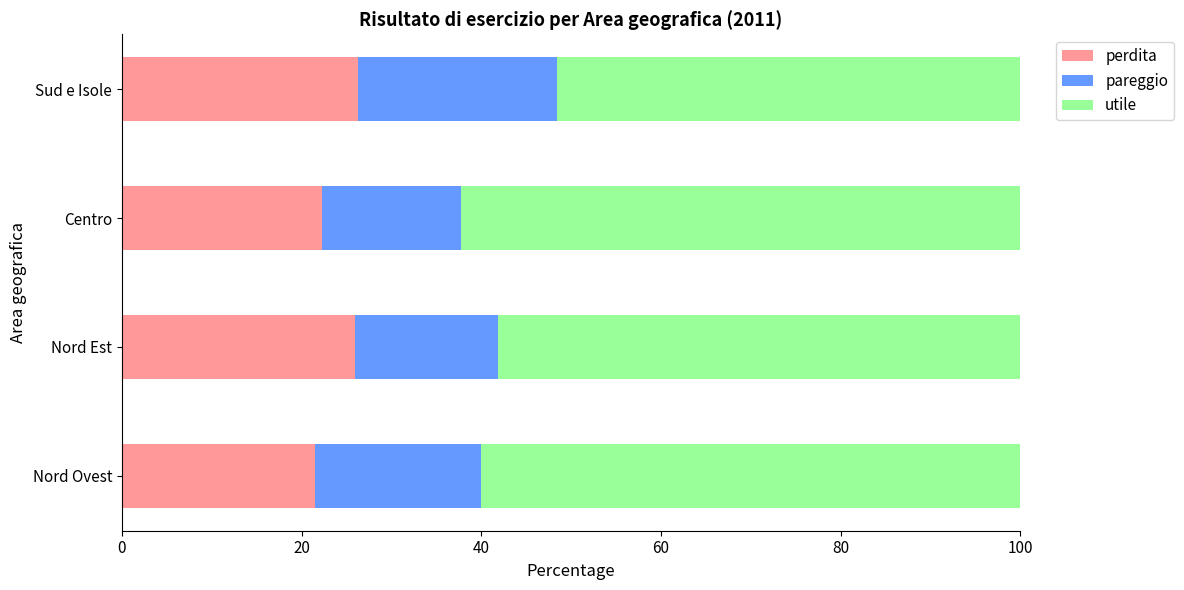

What is the lowest value of the perdita series?

21.5